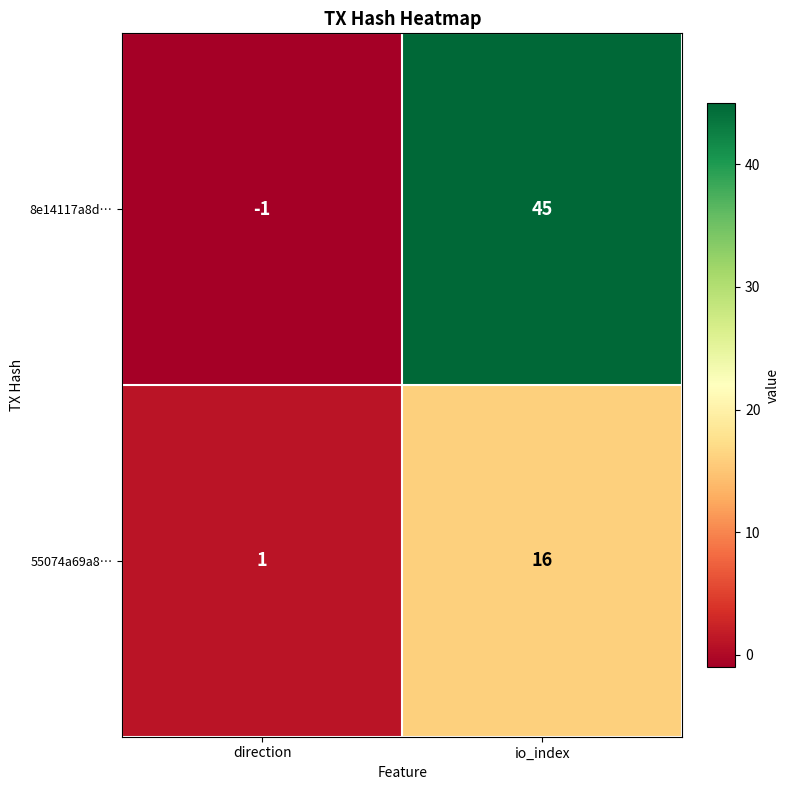

Where is 55074a69a8… nearest to the value 8?

direction